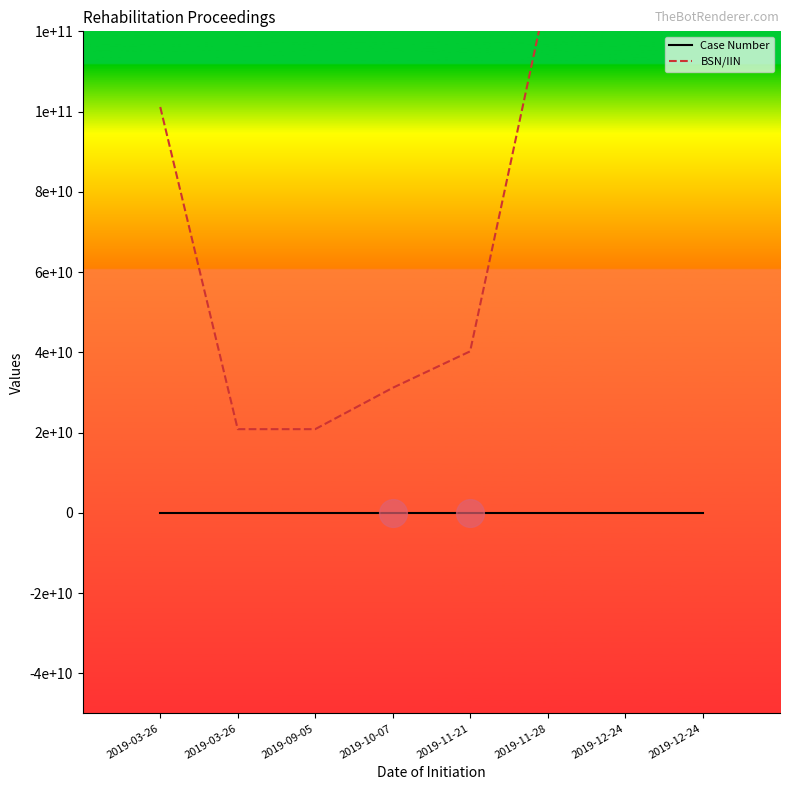

Which series reaches the minimum Y coordinate?

Case Number